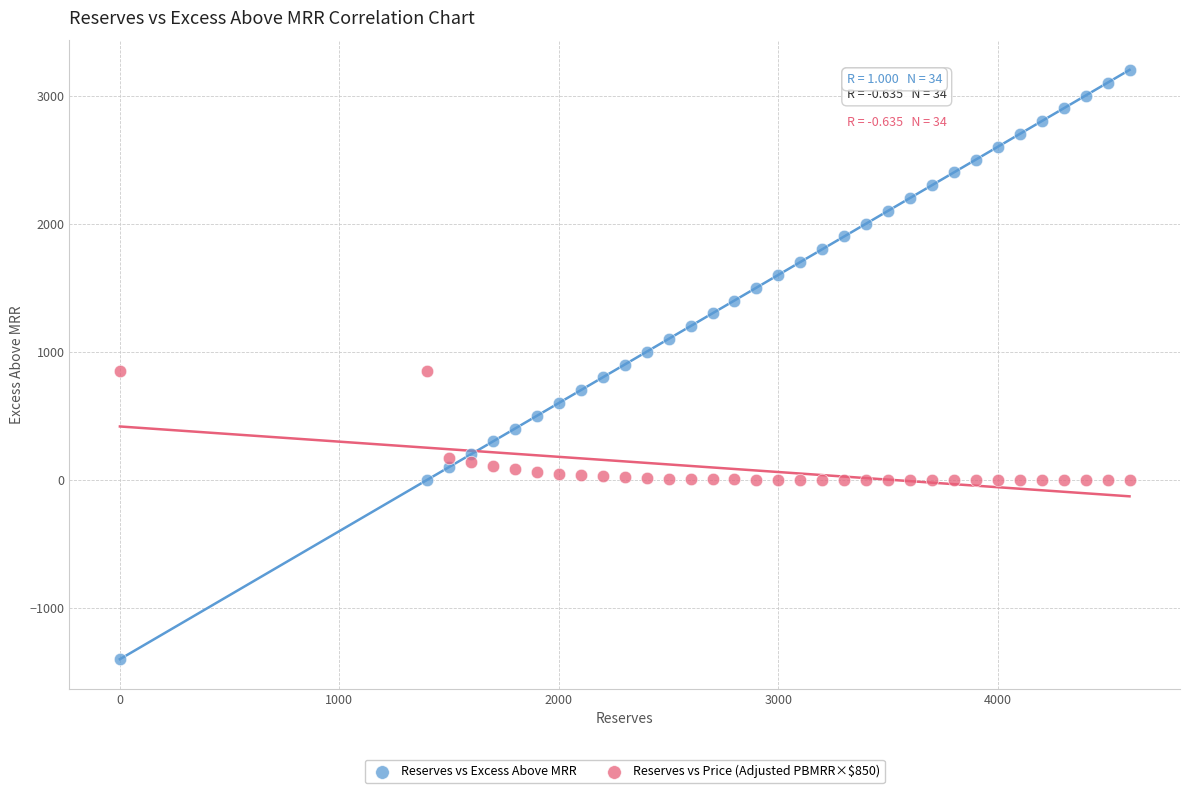

Which series contains the highest Y value?

Reserves vs Excess Above MRR